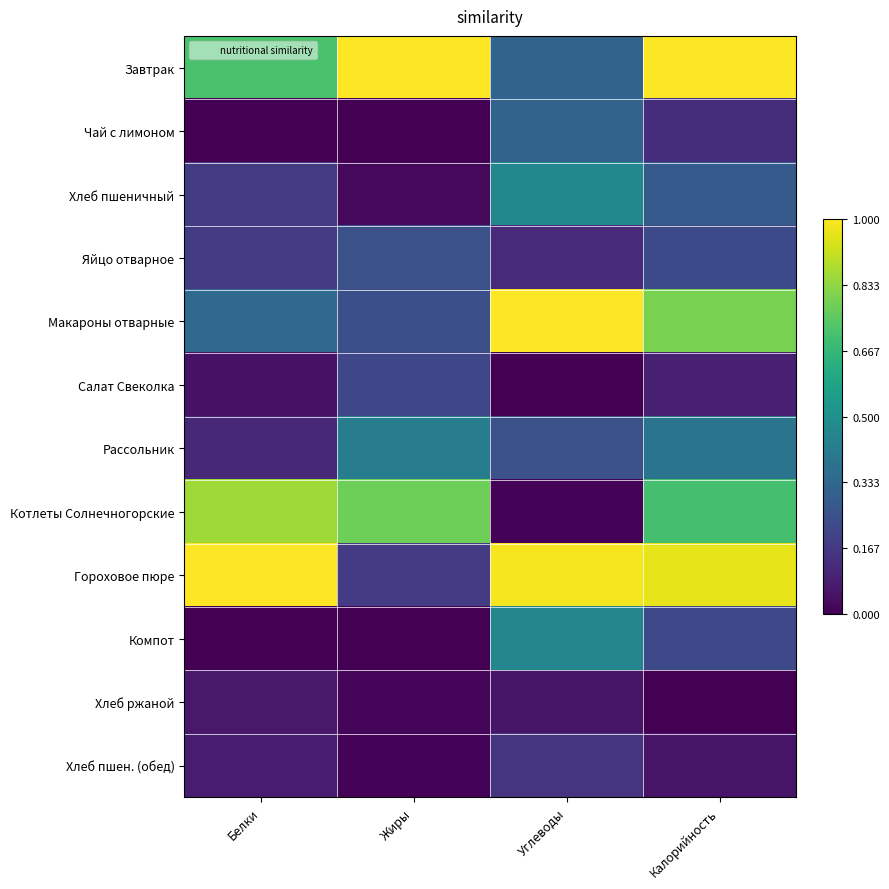

Reading left to right, extract all data points from this chart.

Завтрак: Белки=0.7	Жиры=1.0	Углеводы=0.3	Калорийность=1.0
Чай с лимоном: Белки=0.0	Жиры=0.0	Углеводы=0.3	Калорийность=0.1
Хлеб пшеничный: Белки=0.2	Жиры=0.0	Углеводы=0.5	Калорийность=0.3
Яйцо отварное: Белки=0.2	Жиры=0.2	Углеводы=0.1	Калорийность=0.2
Макароны отварные: Белки=0.3	Жиры=0.2	Углеводы=1.0	Калорийность=0.8
Салат Свеколка: Белки=0.0	Жиры=0.2	Углеводы=0.0	Калорийность=0.1
Рассольник: Белки=0.1	Жиры=0.4	Углеводы=0.2	Калорийность=0.4
Котлеты Солнечногорские: Белки=0.9	Жиры=0.8	Углеводы=0.0	Калорийность=0.7
Гороховое пюре: Белки=1.0	Жиры=0.2	Углеводы=1.0	Калорийность=1.0
Компот: Белки=0.0	Жиры=0.0	Углеводы=0.5	Калорийность=0.2
Хлеб ржаной: Белки=0.1	Жиры=0.0	Углеводы=0.1	Калорийность=0.0
Хлеб пшен. (обед): Белки=0.1	Жиры=0.0	Углеводы=0.2	Калорийность=0.1